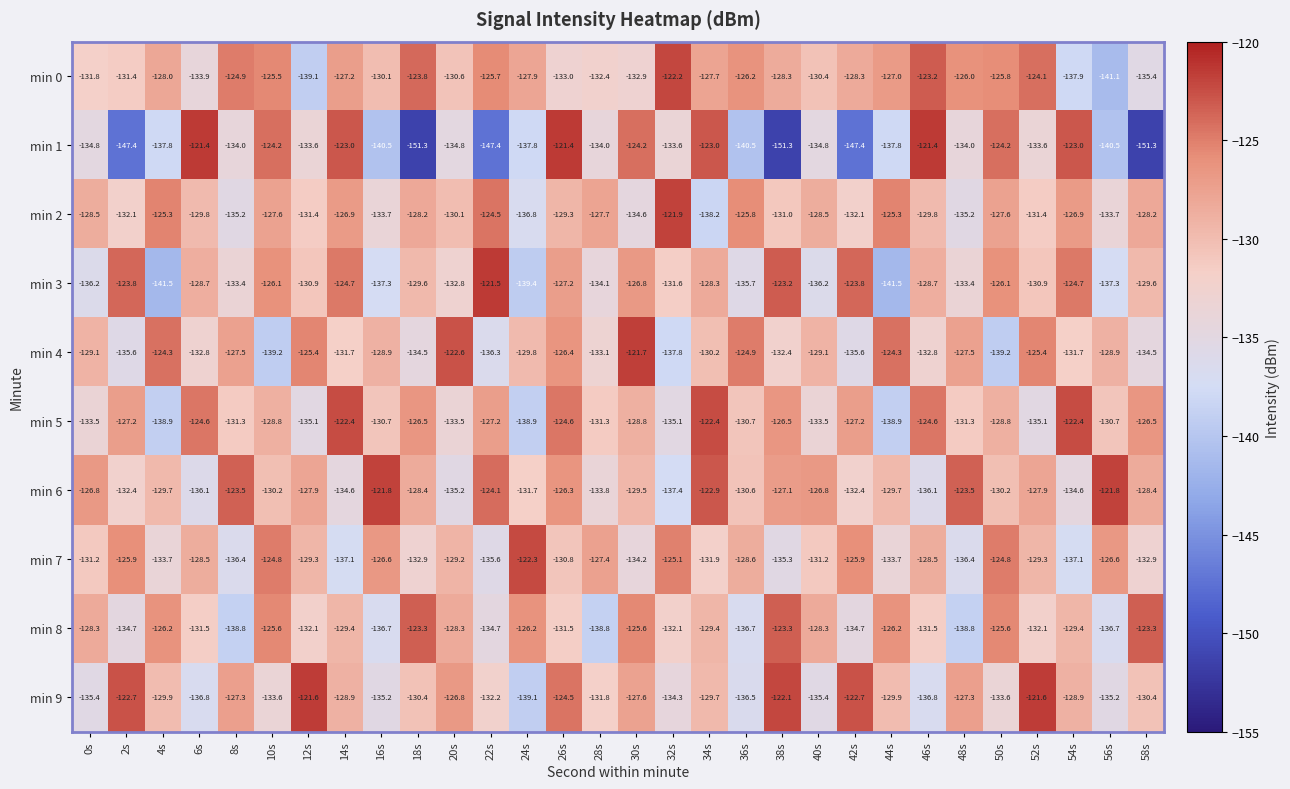

What is the difference between the min 5 values at 2s and 24s?

11.7